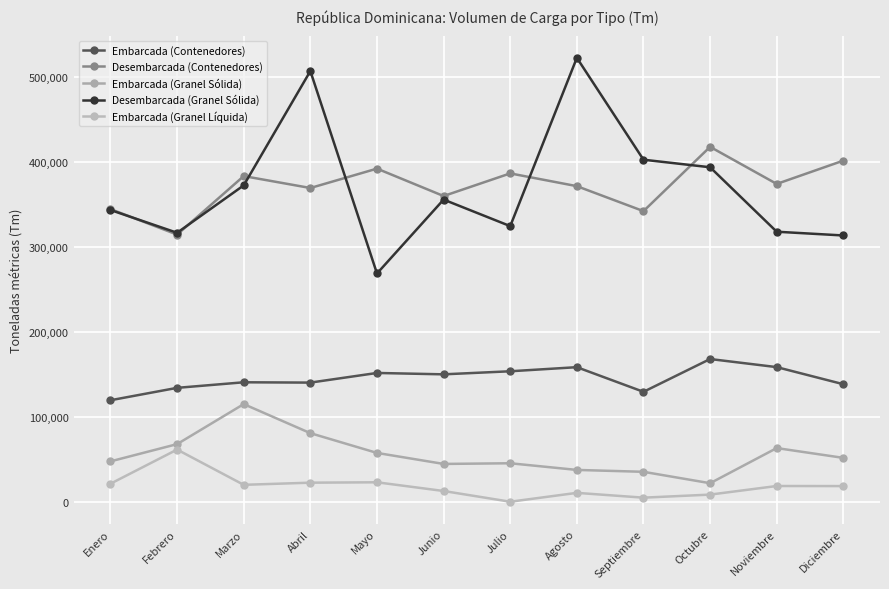

Rank the categories by Embarcada (Granel Líquida) value from lowest to highest.

Julio, Septiembre, Octubre, Agosto, Junio, Diciembre, Noviembre, Marzo, Enero, Abril, Mayo, Febrero